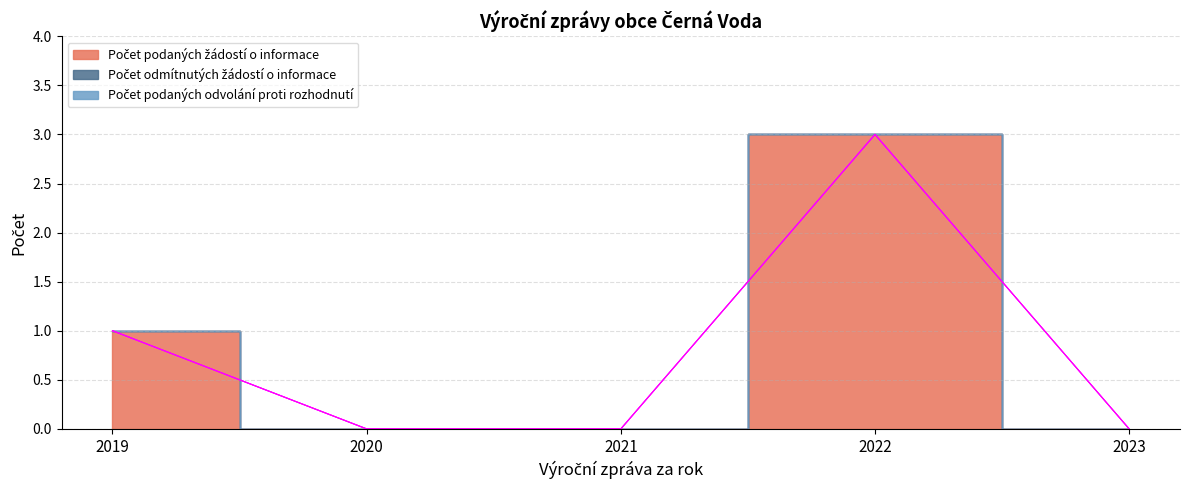

Which category has the lowest value in the Počet podaných žádostí o informace series?

2020